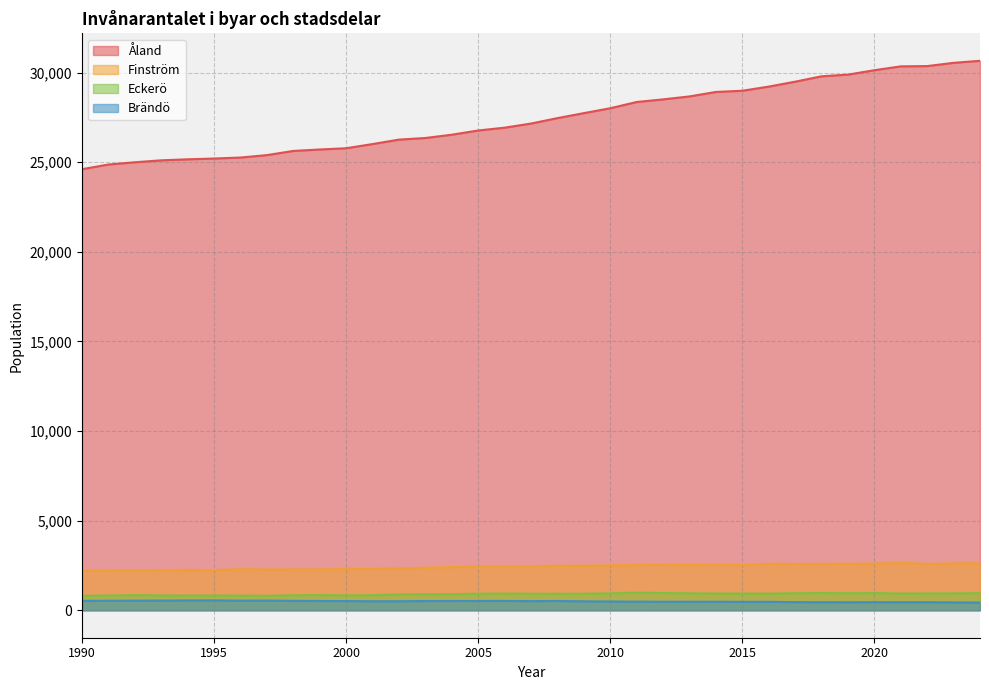

At 2020, list the series in order from smallest to largest.

Brändö, Eckerö, Finström, Åland